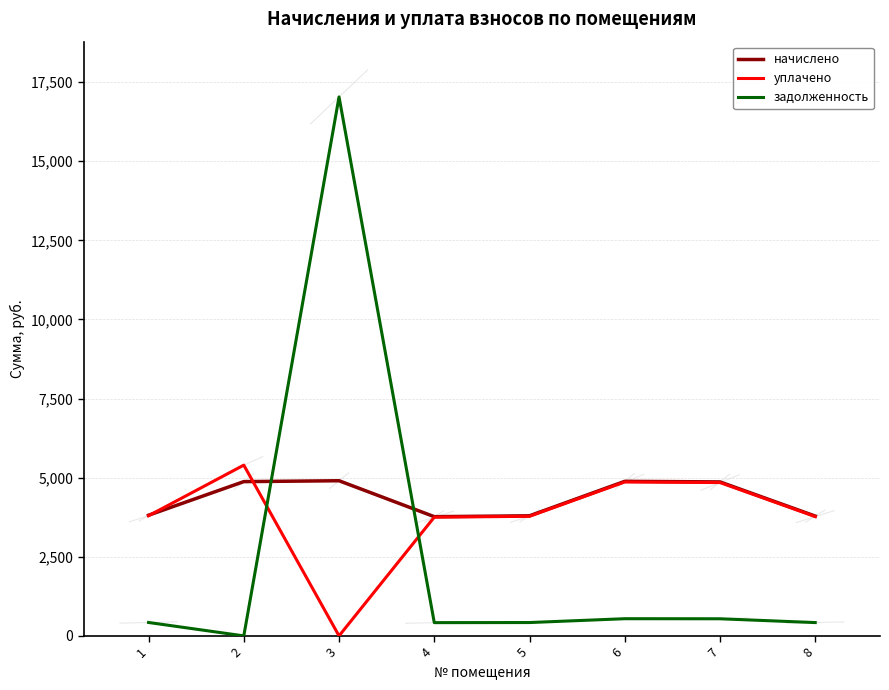

What is the difference between the начислено values at 5 and 3?

1108.1